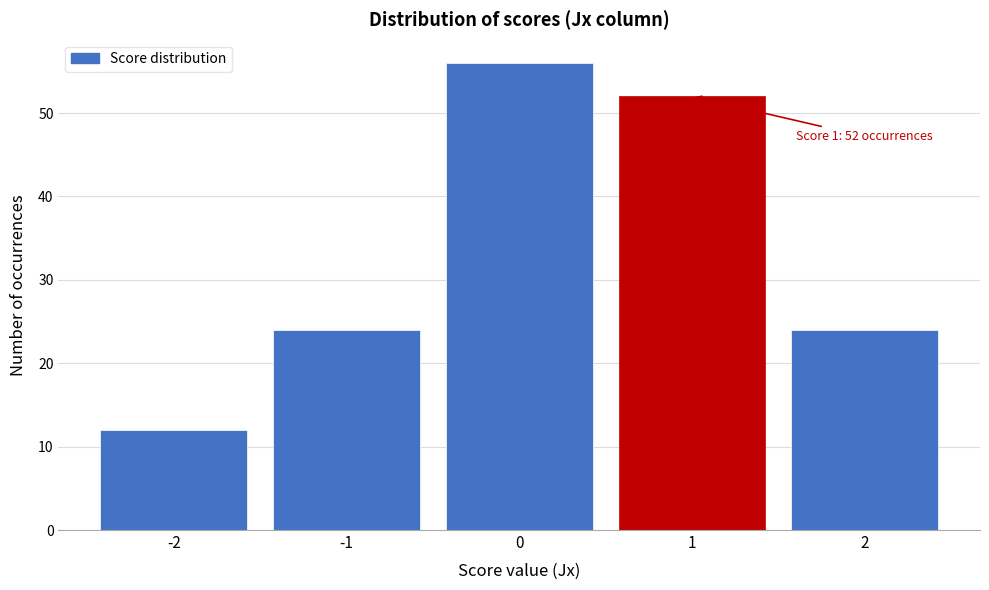

Reading left to right, what are all the values shown in this chart?

-2=12	-1=24	0=56	1=52	2=24